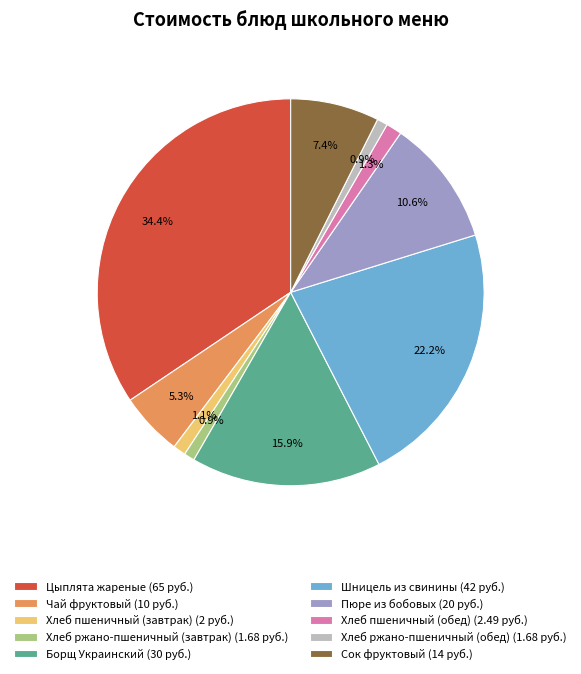

Is it true that Хлеб пшеничный (обед) is 1% of the pie?

True